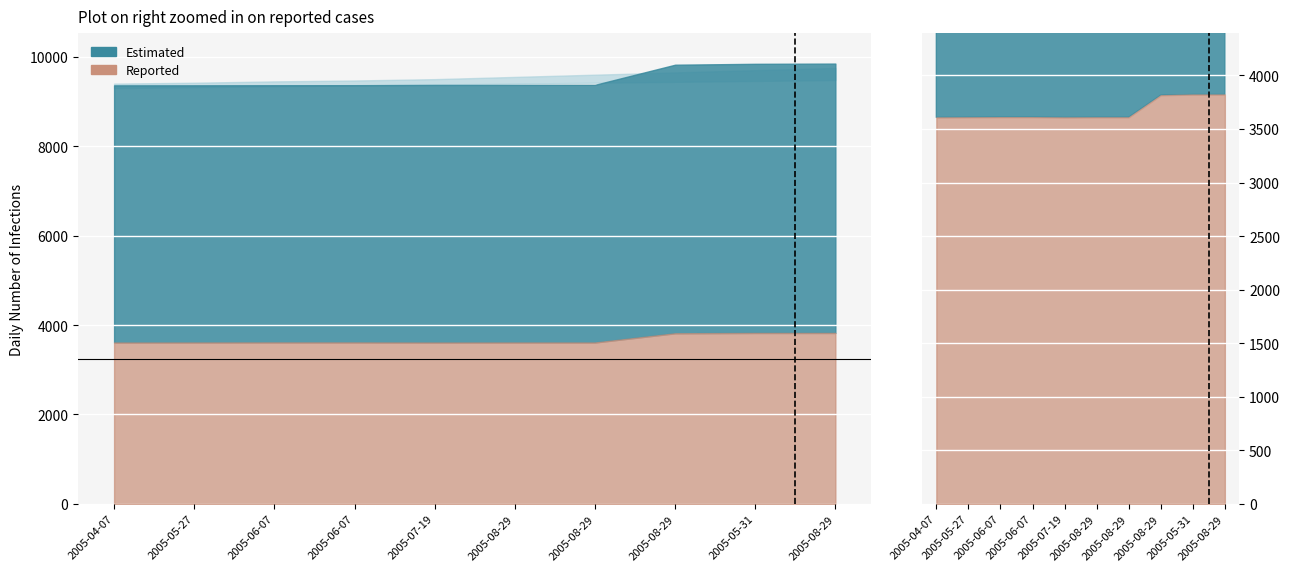

How many data points in Estimated are above 9371?

4